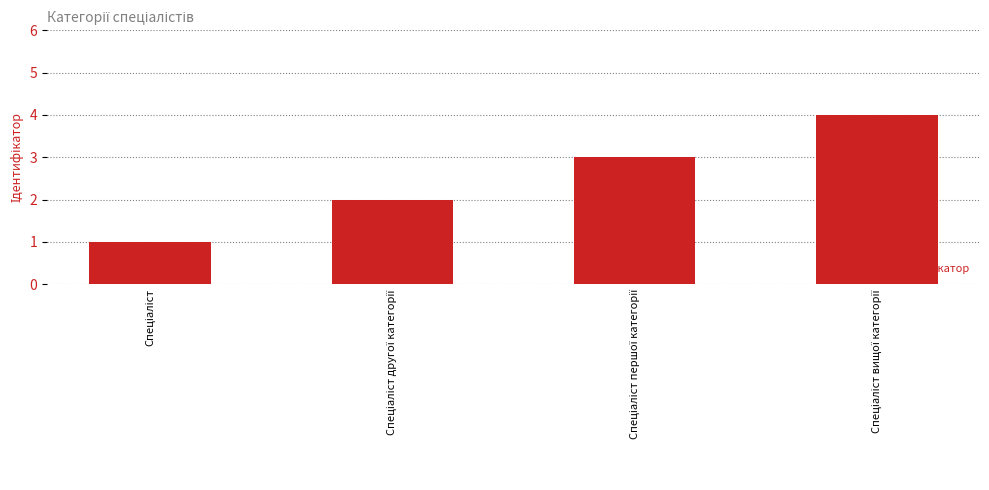

Count the number of data series in this chart.

1